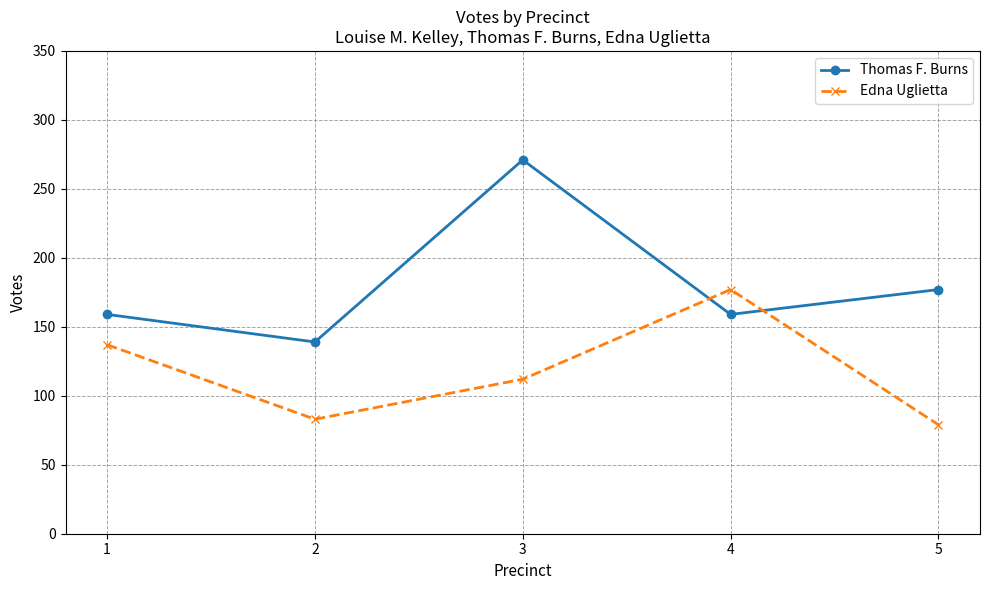

What is the sum of all Thomas F. Burns values?

905